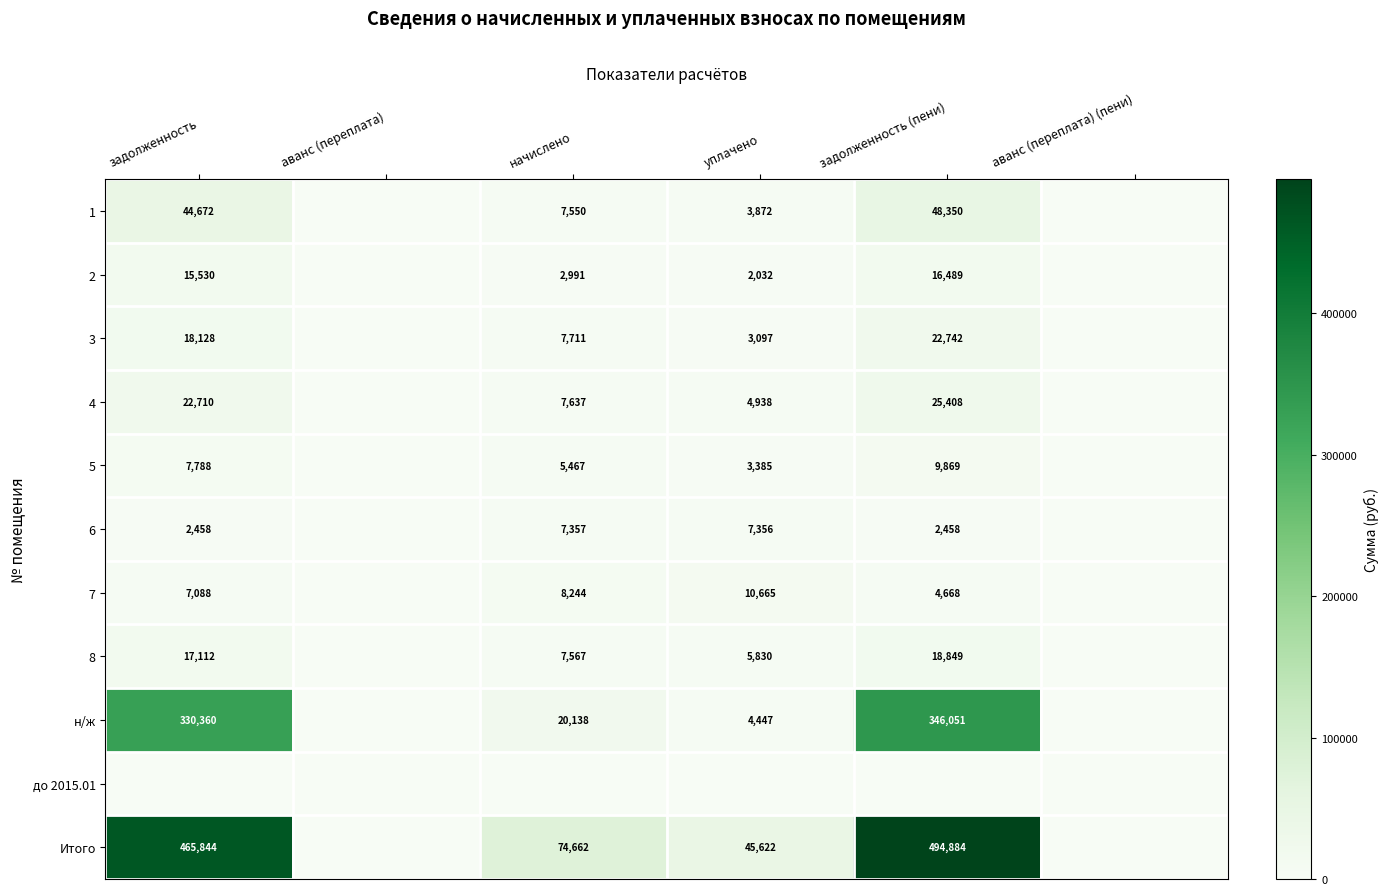

The value of 2 at задолженность is 7538. True or false?

False